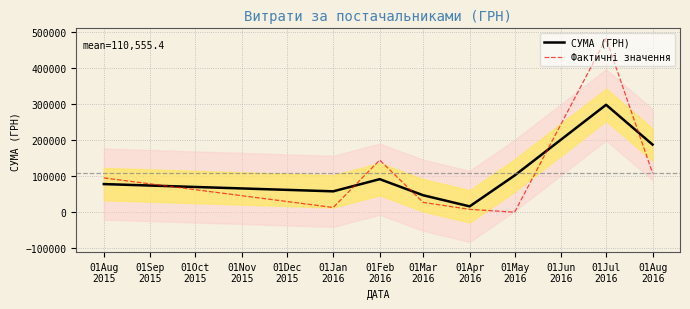

Does the chart display data point markers on the line(s)?

No